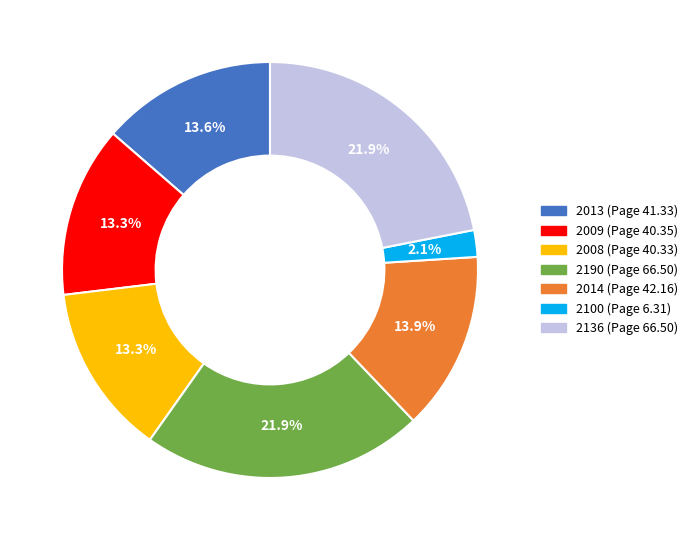

What is the smallest slice in the pie chart?

2100